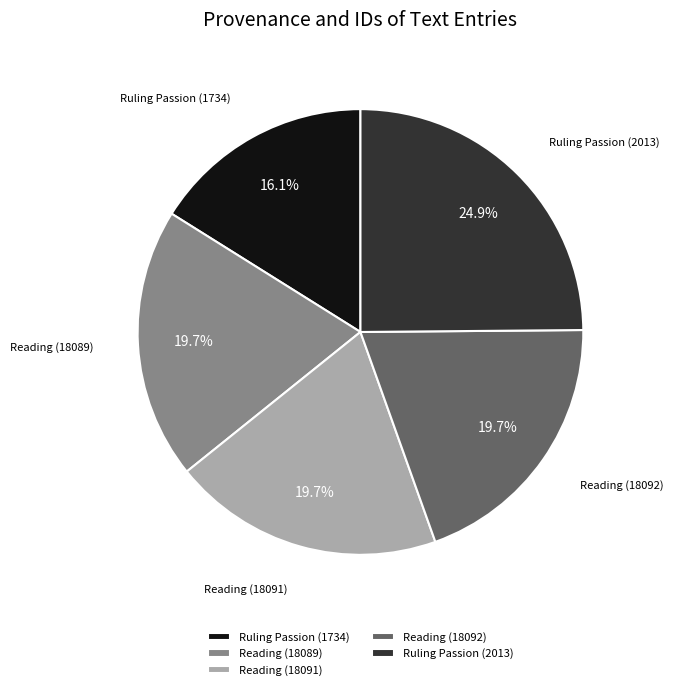

Approximately how many times larger is the value at Reading (18089) compared to Reading (18091)?

1.0